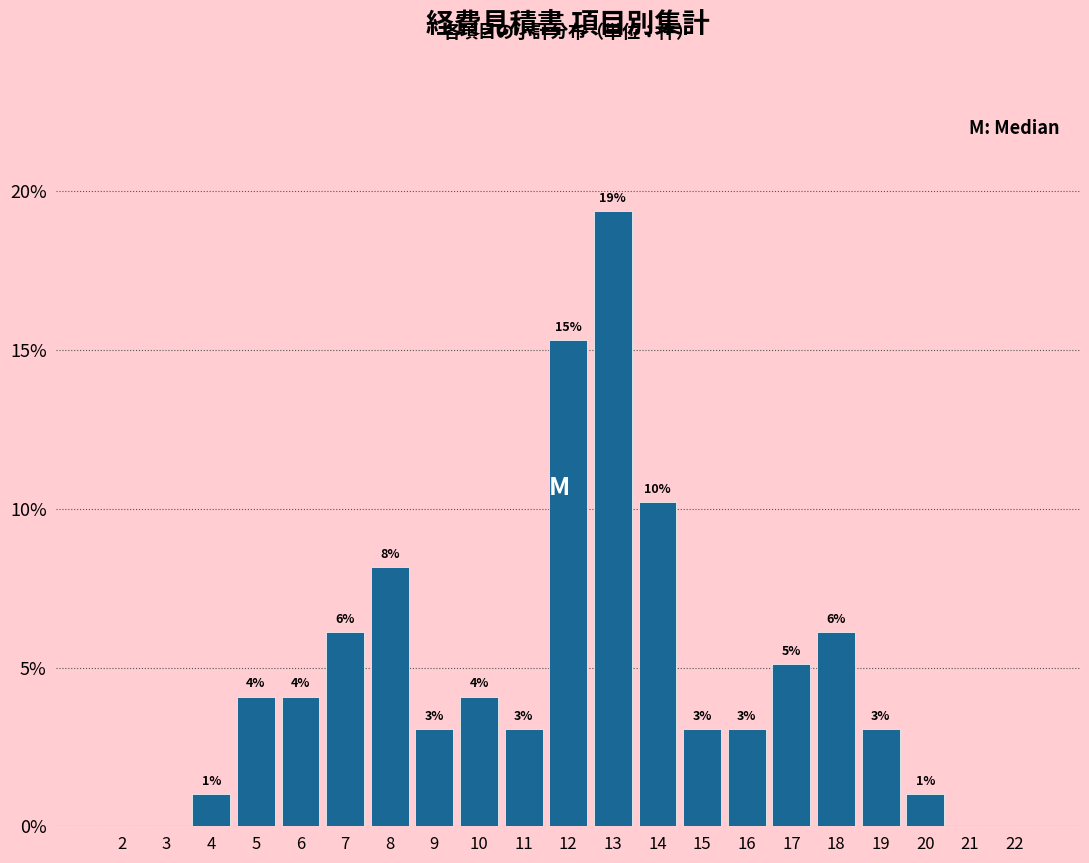

Are the bars horizontal?

No